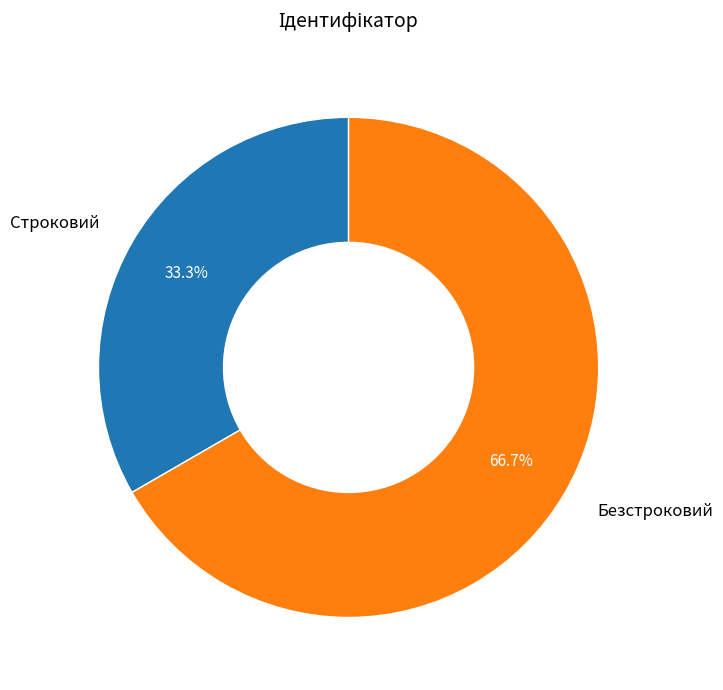

To the nearest percent, what is the combined percentage of Безстроковий and Строковий?

100%